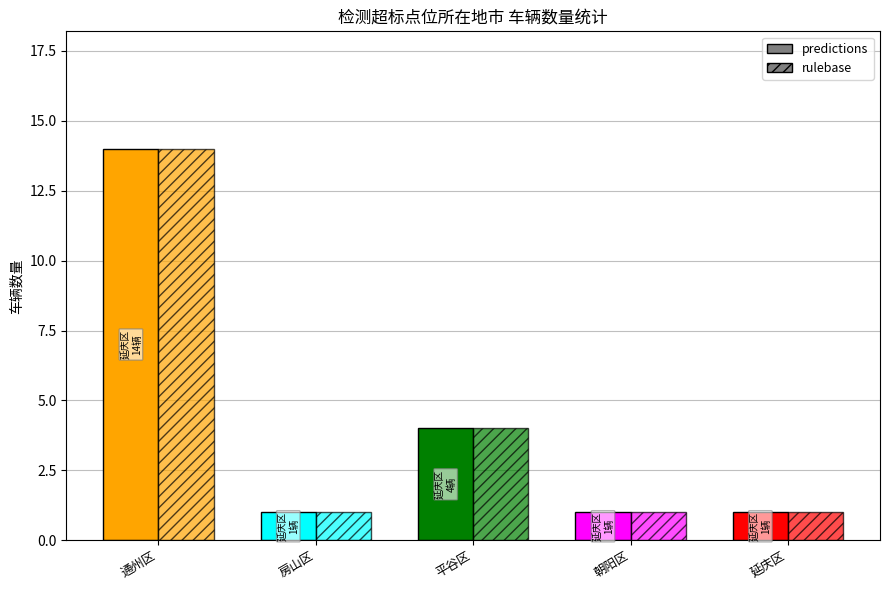

Count the values in the range 1 to 4.

4